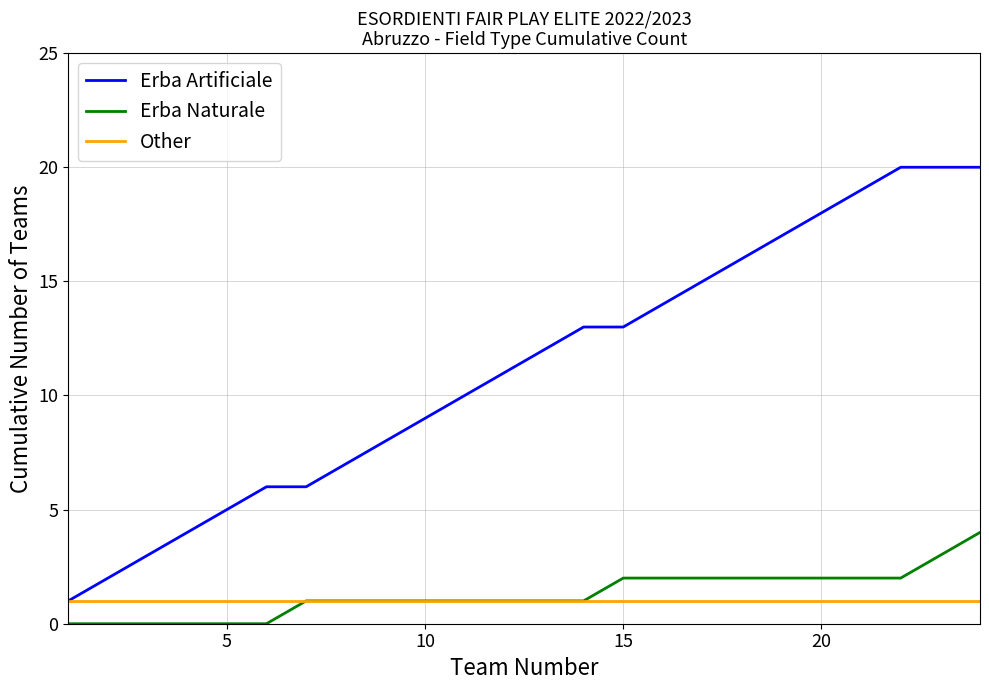

What is the difference between the maximum and minimum values in the Erba Naturale series?

4